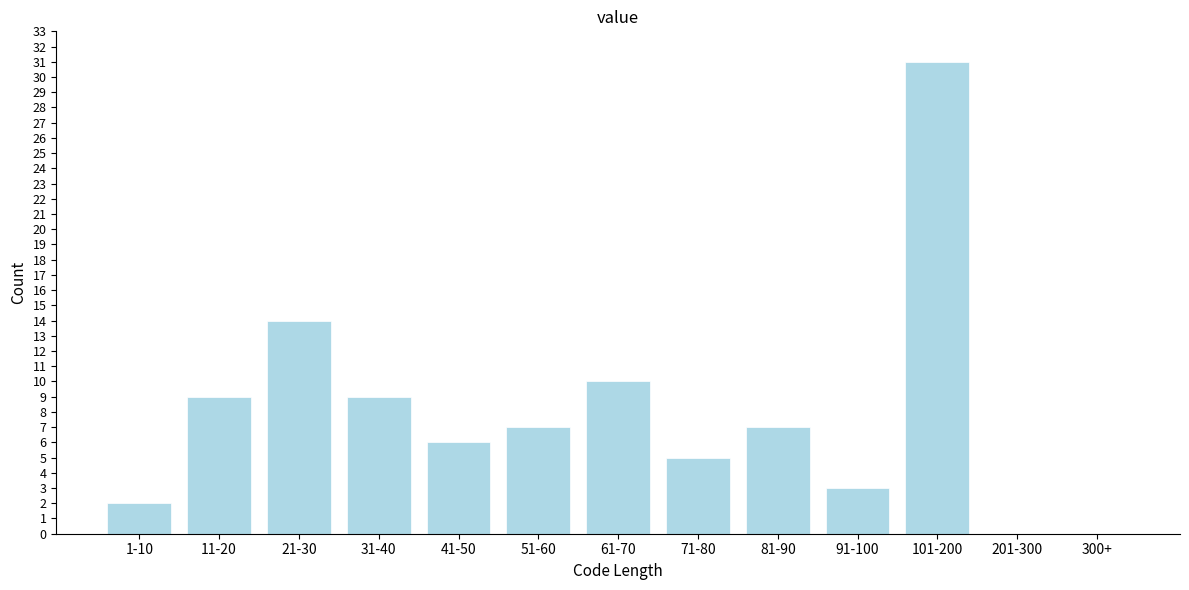

Reading right to left, extract all data points from this chart.

300+=0	201-300=0	101-200=31	91-100=3	81-90=7	71-80=5	61-70=10	51-60=7	41-50=6	31-40=9	21-30=14	11-20=9	1-10=2